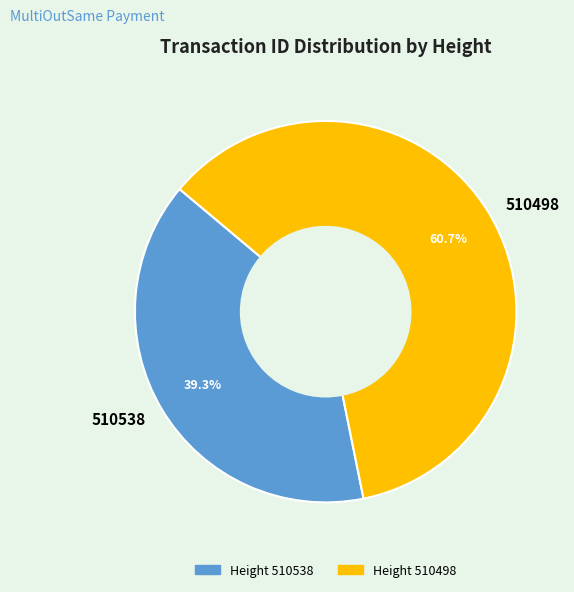

How many slices are in this pie chart?

2